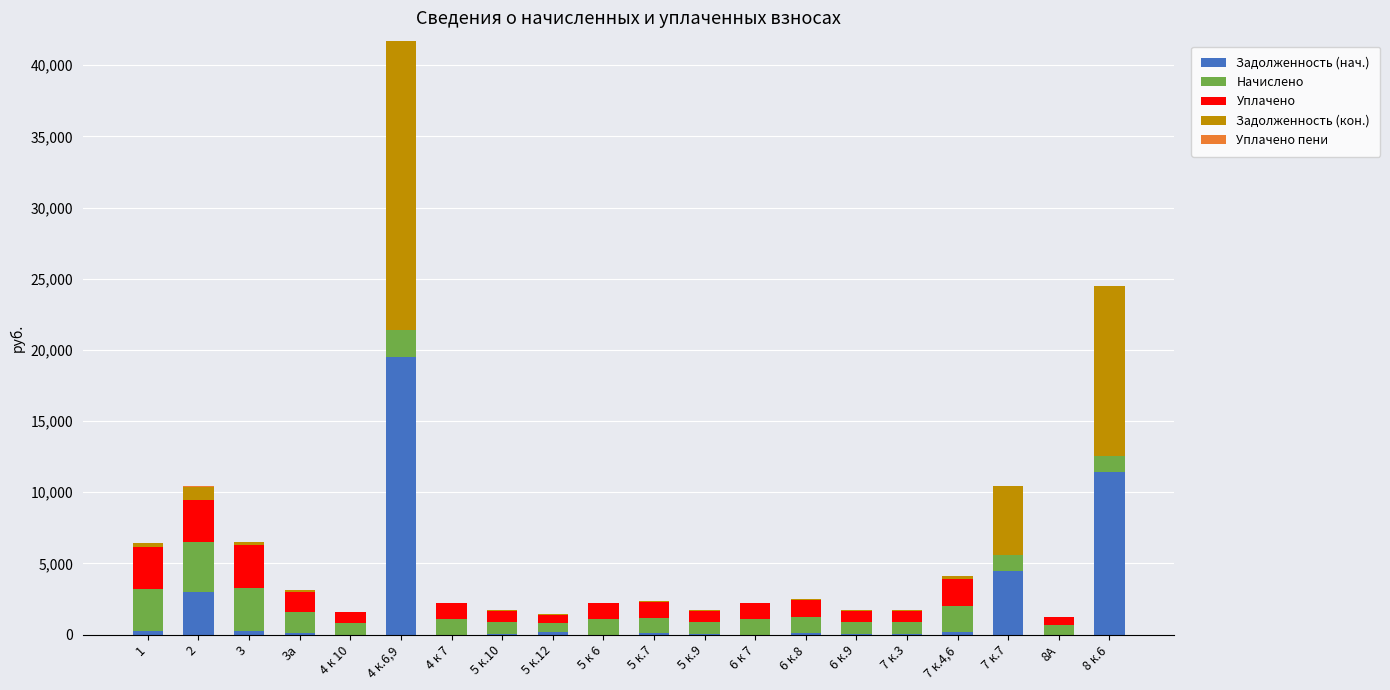

How many categories are shown in the chart?

20